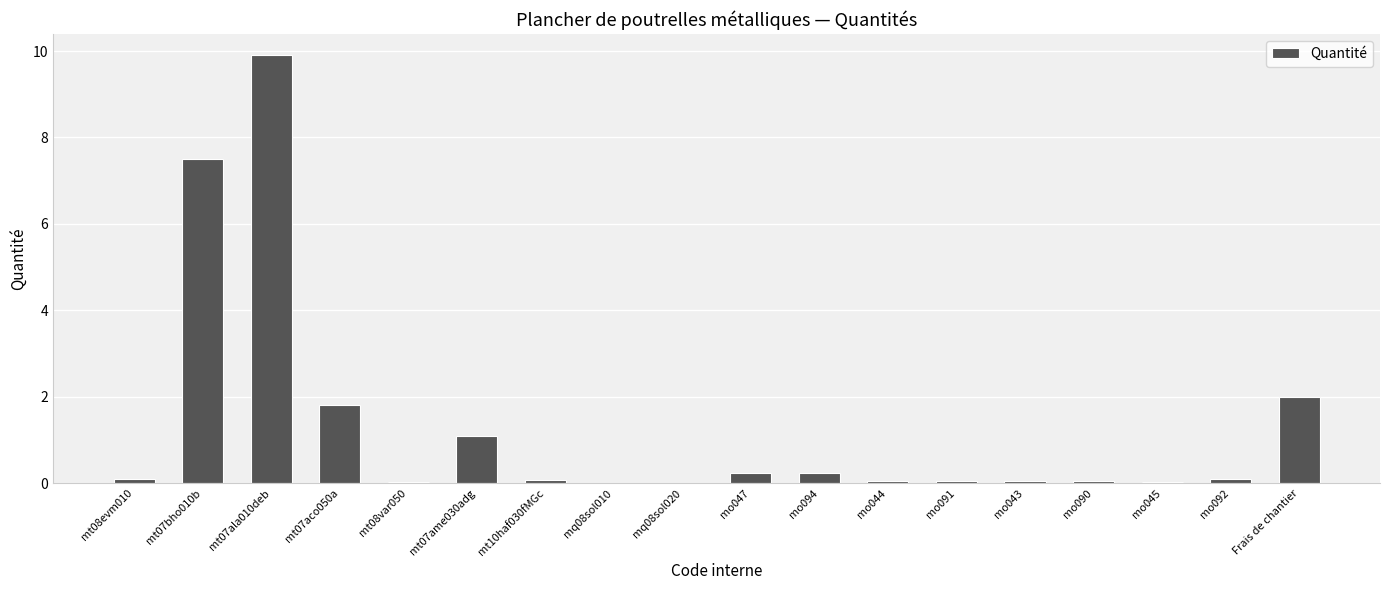

What is the sum of all values?

23.3